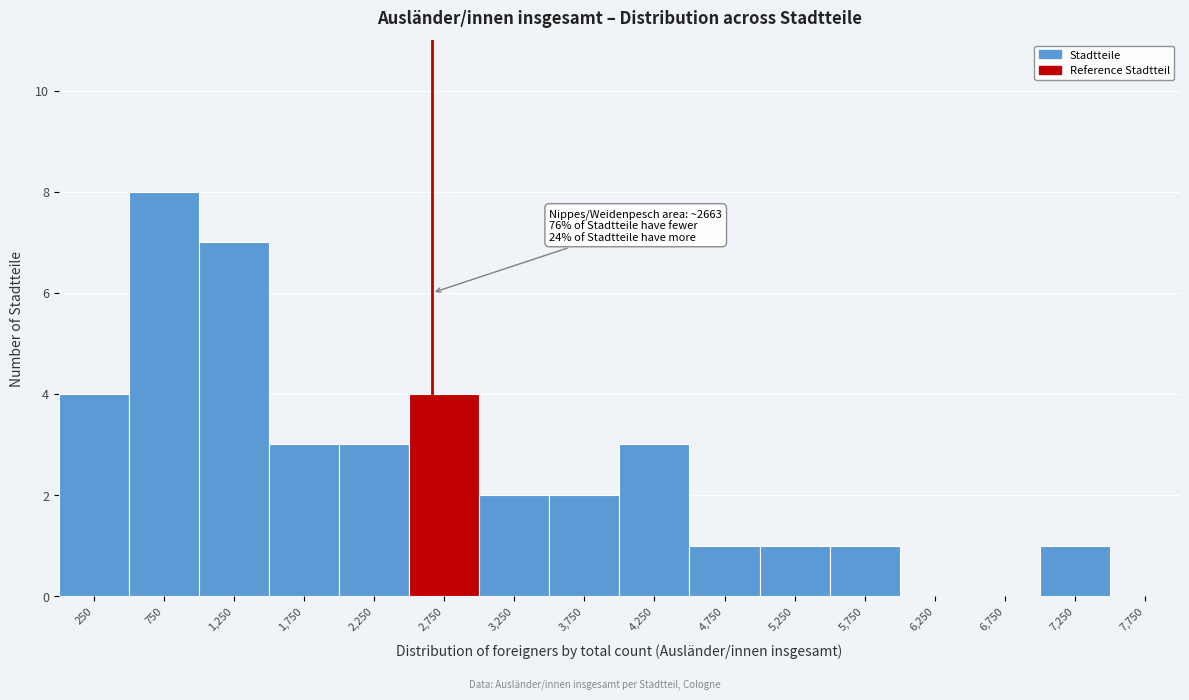

Over which range of the x-axis is the bar tallest?

500 to 1000